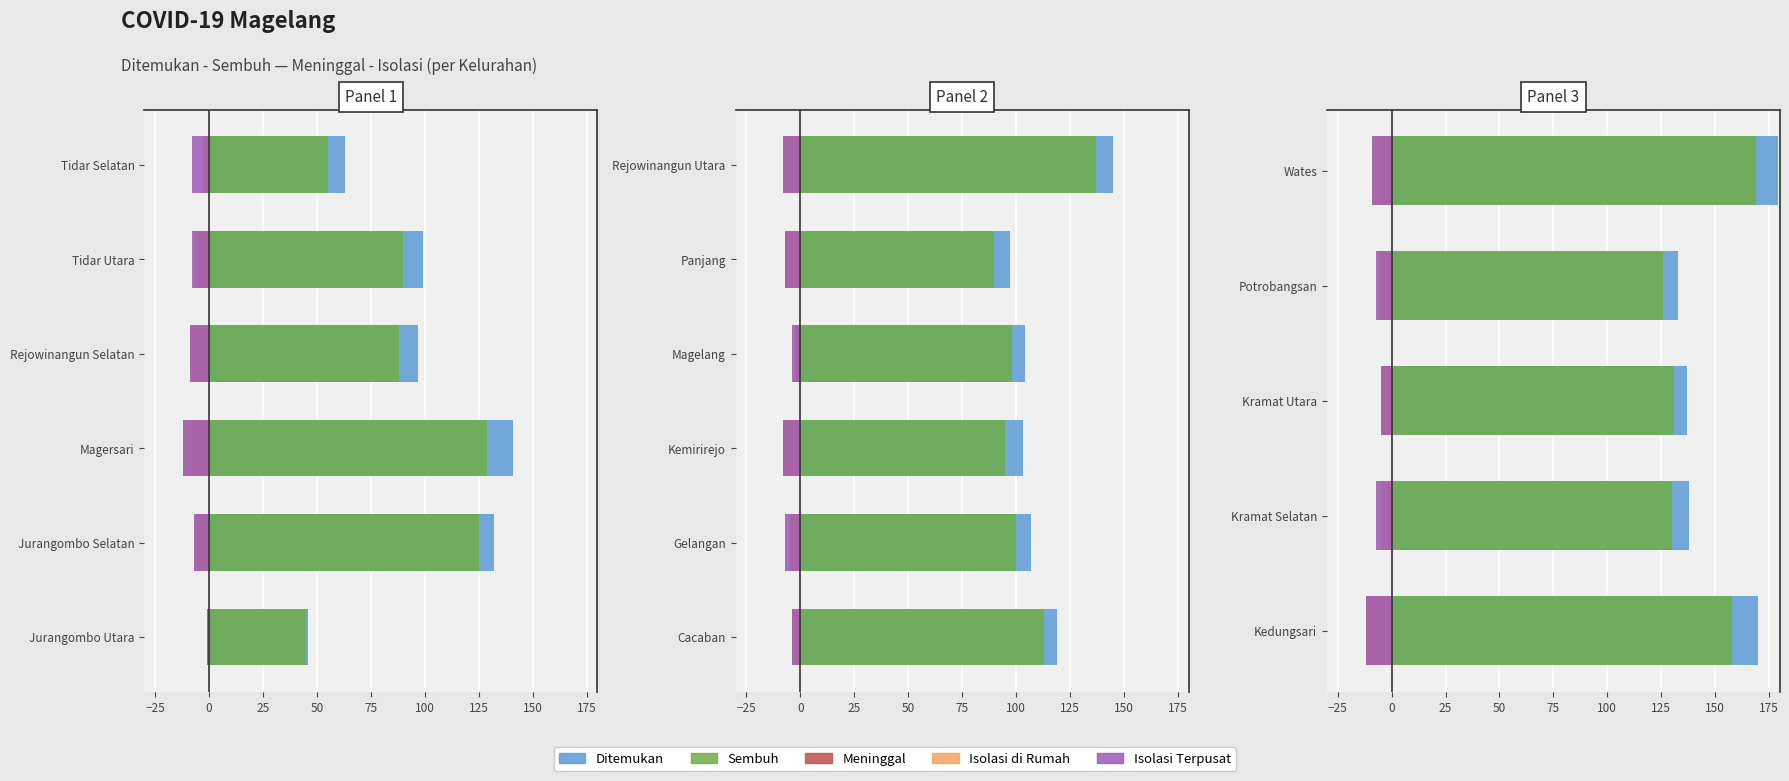

What are all the series names shown in the legend?

Ditemukan, Sembuh, Meninggal, Isolasi di Rumah, Isolasi Terpusat